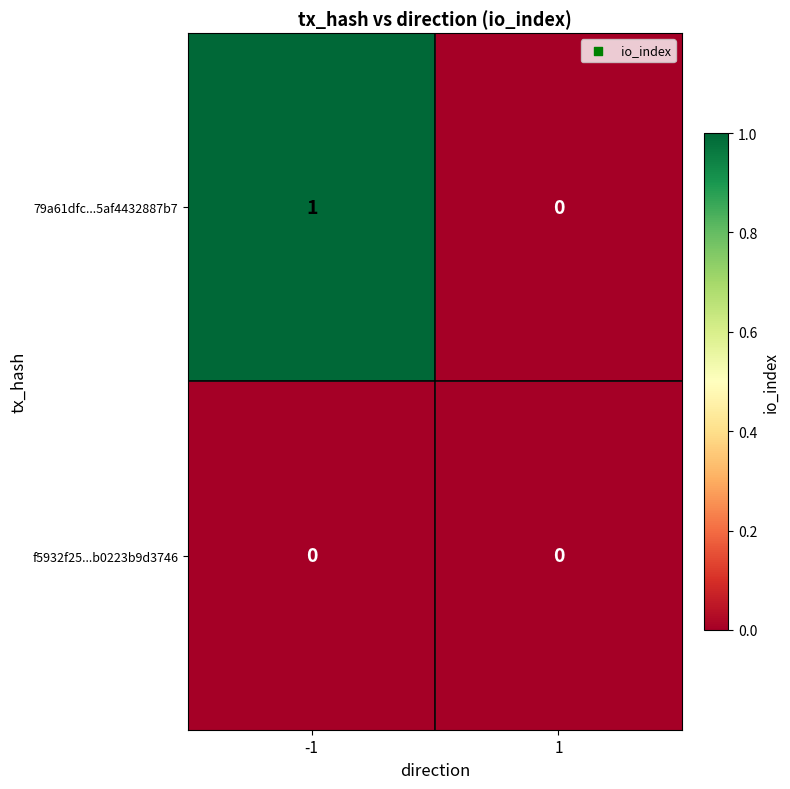

Reading left to right, transcribe all the data shown in this chart.

79a61dfc...5af4432887b7: 1	0
f5932f25...b0223b9d3746: 0	0